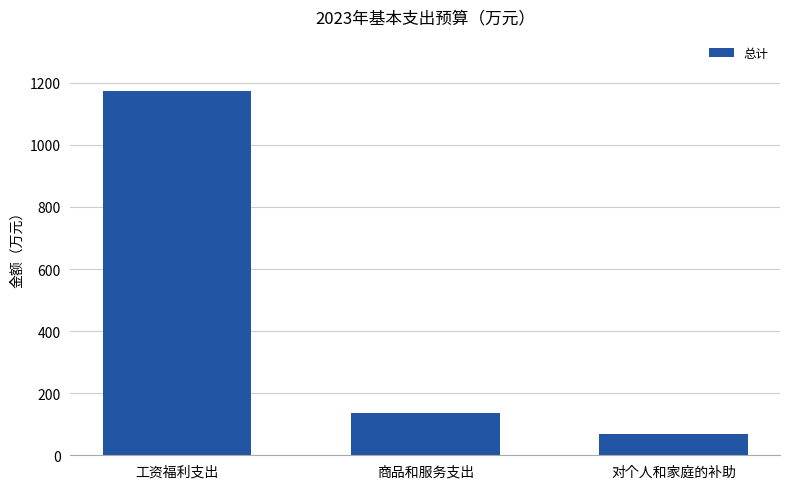

What is the minimum value shown in the chart?

69.7